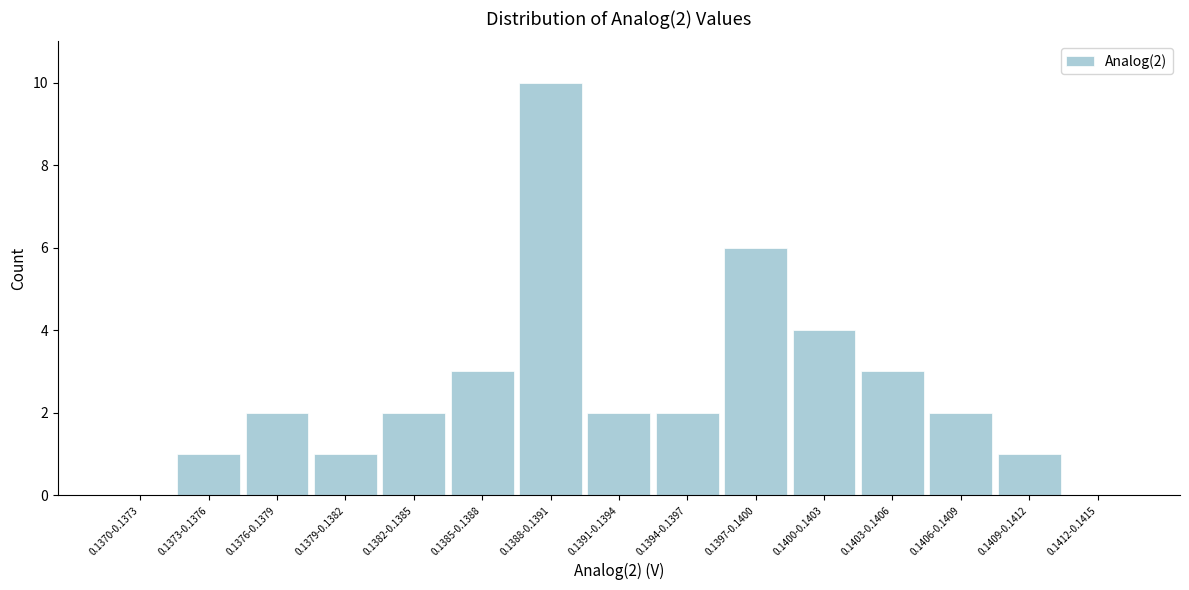

Reading left to right, what are all the values shown in this chart?

0.1370-0.1373=0	0.1373-0.1376=1	0.1376-0.1379=2	0.1379-0.1382=1	0.1382-0.1385=2	0.1385-0.1388=3	0.1388-0.1391=10	0.1391-0.1394=2	0.1394-0.1397=2	0.1397-0.1400=6	0.1400-0.1403=4	0.1403-0.1406=3	0.1406-0.1409=2	0.1409-0.1412=1	0.1412-0.1415=0